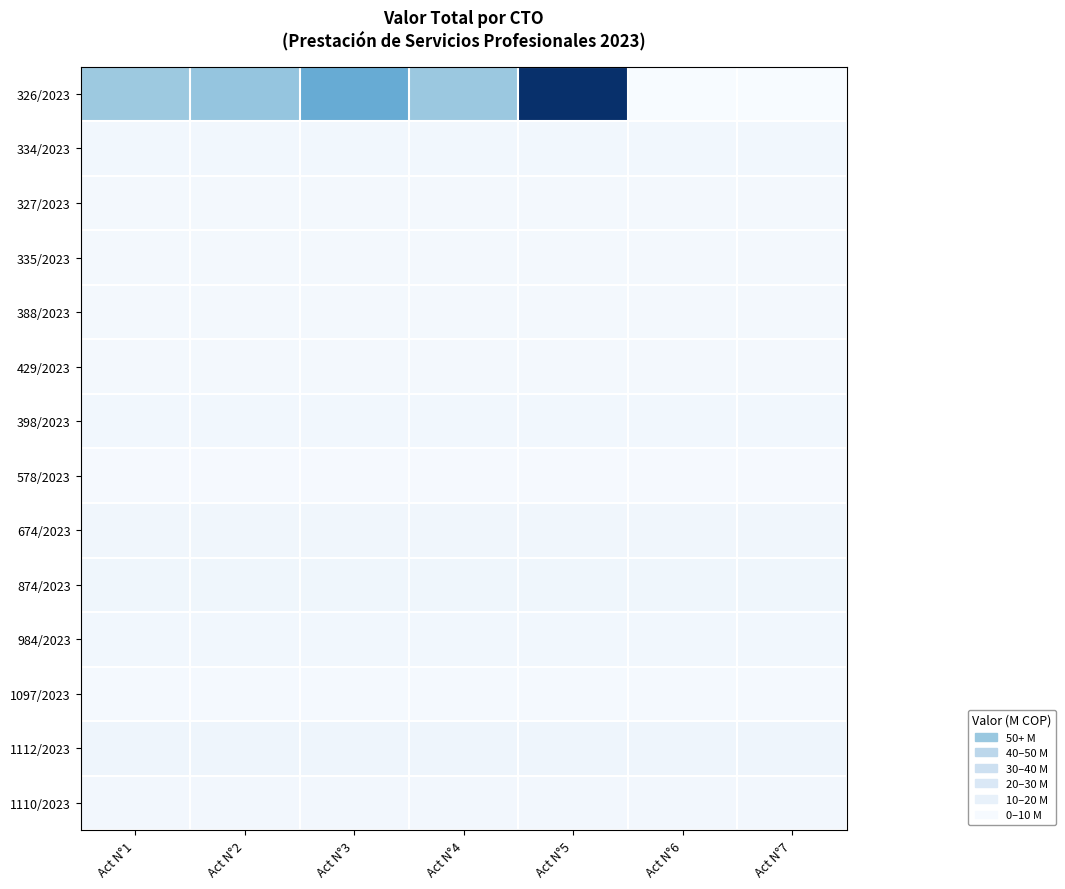

Reading left to right, extract all data points from this chart.

326/2023: Act N°1=54.6	Act N°2=57.4	Act N°3=74.2	Act N°4=55.2	Act N°5=145.1	Act N°6=0.0	Act N°7=0.0
334/2023: Act N°1=4.5	Act N°2=4.5	Act N°3=4.5	Act N°4=4.5	Act N°5=4.5	Act N°6=4.5	Act N°7=4.5
327/2023: Act N°1=3.0	Act N°2=3.0	Act N°3=3.0	Act N°4=3.0	Act N°5=3.0	Act N°6=3.0	Act N°7=3.0
335/2023: Act N°1=2.9	Act N°2=2.9	Act N°3=2.9	Act N°4=2.9	Act N°5=2.9	Act N°6=2.9	Act N°7=2.9
388/2023: Act N°1=3.1	Act N°2=3.1	Act N°3=3.1	Act N°4=3.1	Act N°5=3.1	Act N°6=3.1	Act N°7=3.1
429/2023: Act N°1=3.1	Act N°2=3.1	Act N°3=3.1	Act N°4=3.1	Act N°5=3.1	Act N°6=3.1	Act N°7=3.1
398/2023: Act N°1=4.2	Act N°2=4.2	Act N°3=4.2	Act N°4=4.2	Act N°5=4.2	Act N°6=4.2	Act N°7=4.2
578/2023: Act N°1=1.6	Act N°2=1.6	Act N°3=1.6	Act N°4=1.6	Act N°5=1.6	Act N°6=1.6	Act N°7=1.6
674/2023: Act N°1=4.8	Act N°2=4.8	Act N°3=4.8	Act N°4=4.8	Act N°5=4.8	Act N°6=4.8	Act N°7=4.8
874/2023: Act N°1=5.3	Act N°2=5.3	Act N°3=5.3	Act N°4=5.3	Act N°5=5.3	Act N°6=5.3	Act N°7=5.3
984/2023: Act N°1=4.2	Act N°2=4.2	Act N°3=4.2	Act N°4=4.2	Act N°5=4.2	Act N°6=4.2	Act N°7=4.2
1097/2023: Act N°1=2.0	Act N°2=2.0	Act N°3=2.0	Act N°4=2.0	Act N°5=2.0	Act N°6=2.0	Act N°7=2.0
1112/2023: Act N°1=6.3	Act N°2=6.3	Act N°3=6.3	Act N°4=6.3	Act N°5=6.3	Act N°6=6.3	Act N°7=6.3
1110/2023: Act N°1=3.6	Act N°2=3.6	Act N°3=3.6	Act N°4=3.6	Act N°5=3.6	Act N°6=3.6	Act N°7=3.6